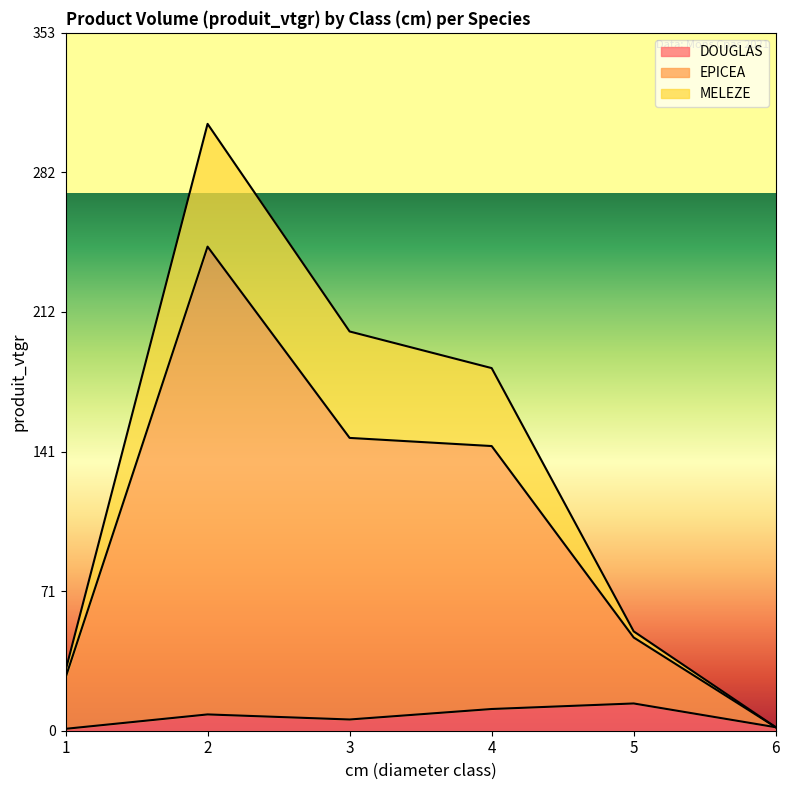

How many lines are shown in the chart?

3